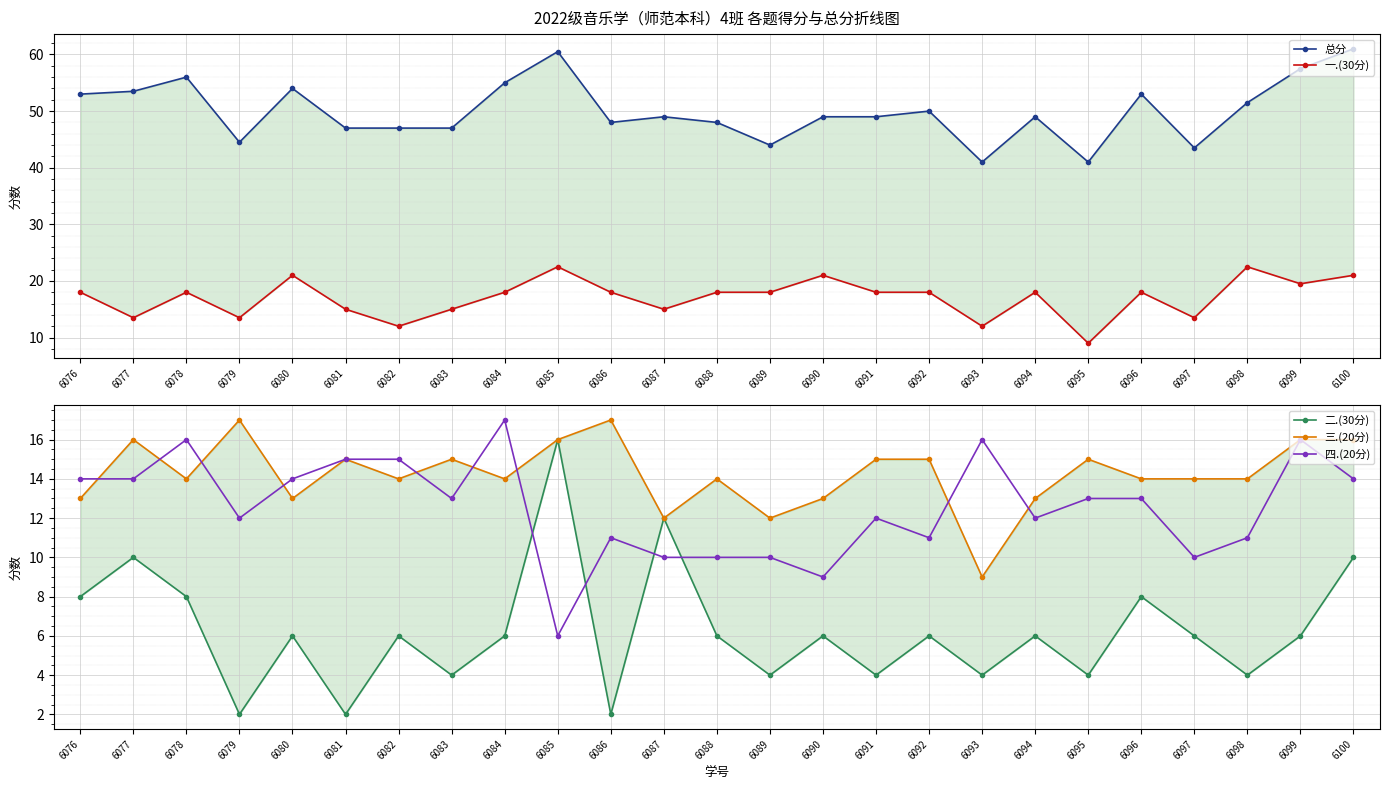

Is it true that 三.(20分) equals 5.6 at 6088?

False